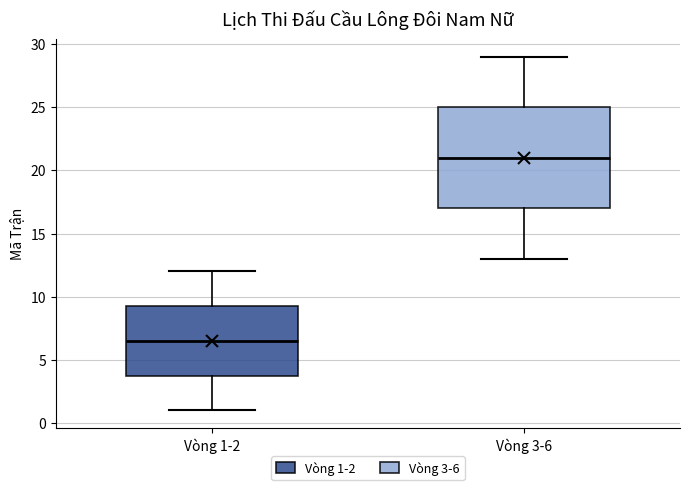

Reading left to right, transcribe this box plot: for each box, give where its median line is, the range the box spans, and where its two whiskers end, as read against the y-axis. The values are not printed on the chart, so give them approximately, as read against the axis.

Vòng 1-2: median 6.5, box 4.0 to 9.5, whiskers 1.0 to 12.0
Vòng 3-6: median 21.0, box 17.0 to 25.0, whiskers 13.0 to 29.0